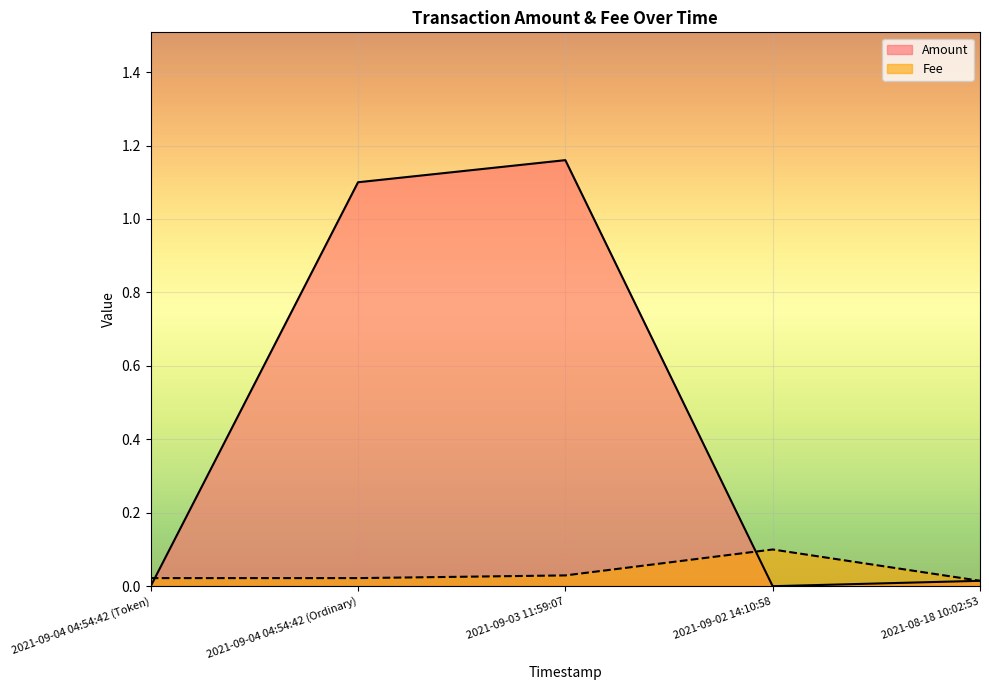

The Fee series shows 0.0 at 2021-08-18 10:02:53. True or false?

False